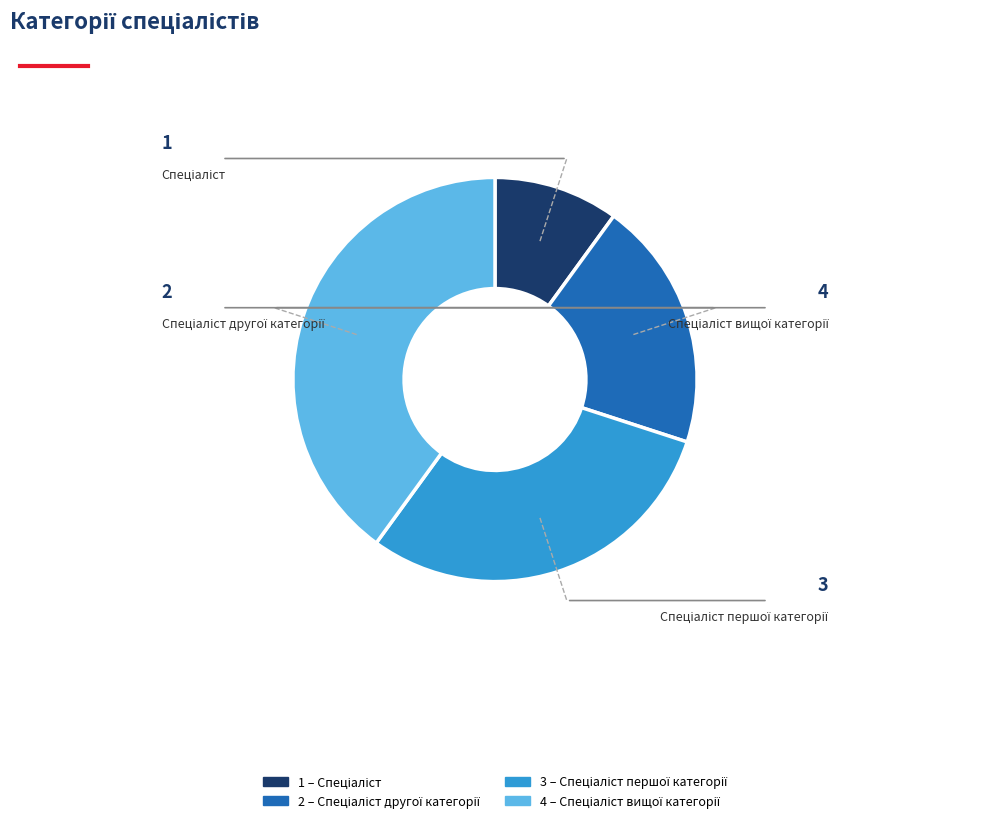

How many segments does this pie chart have?

4